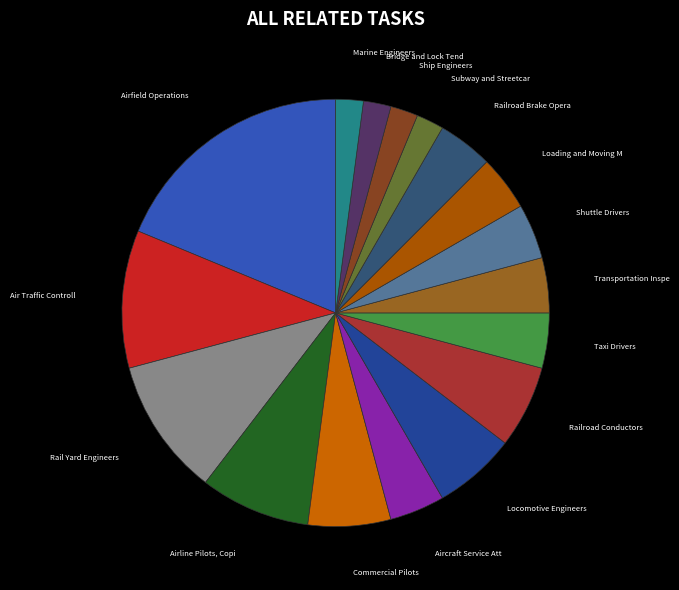

To the nearest percent, what is the difference between the largest and smallest slice percentages?

17%